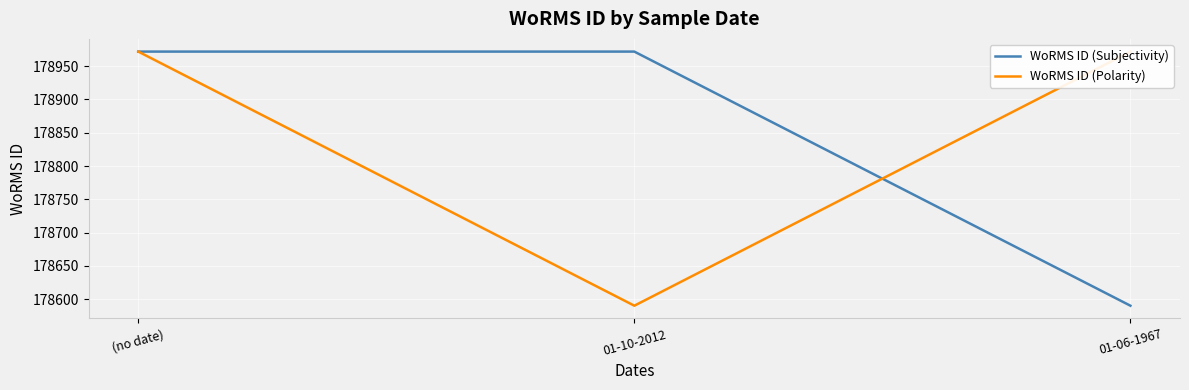

Which series has the largest total across all categories?

WoRMS ID (Subjectivity)